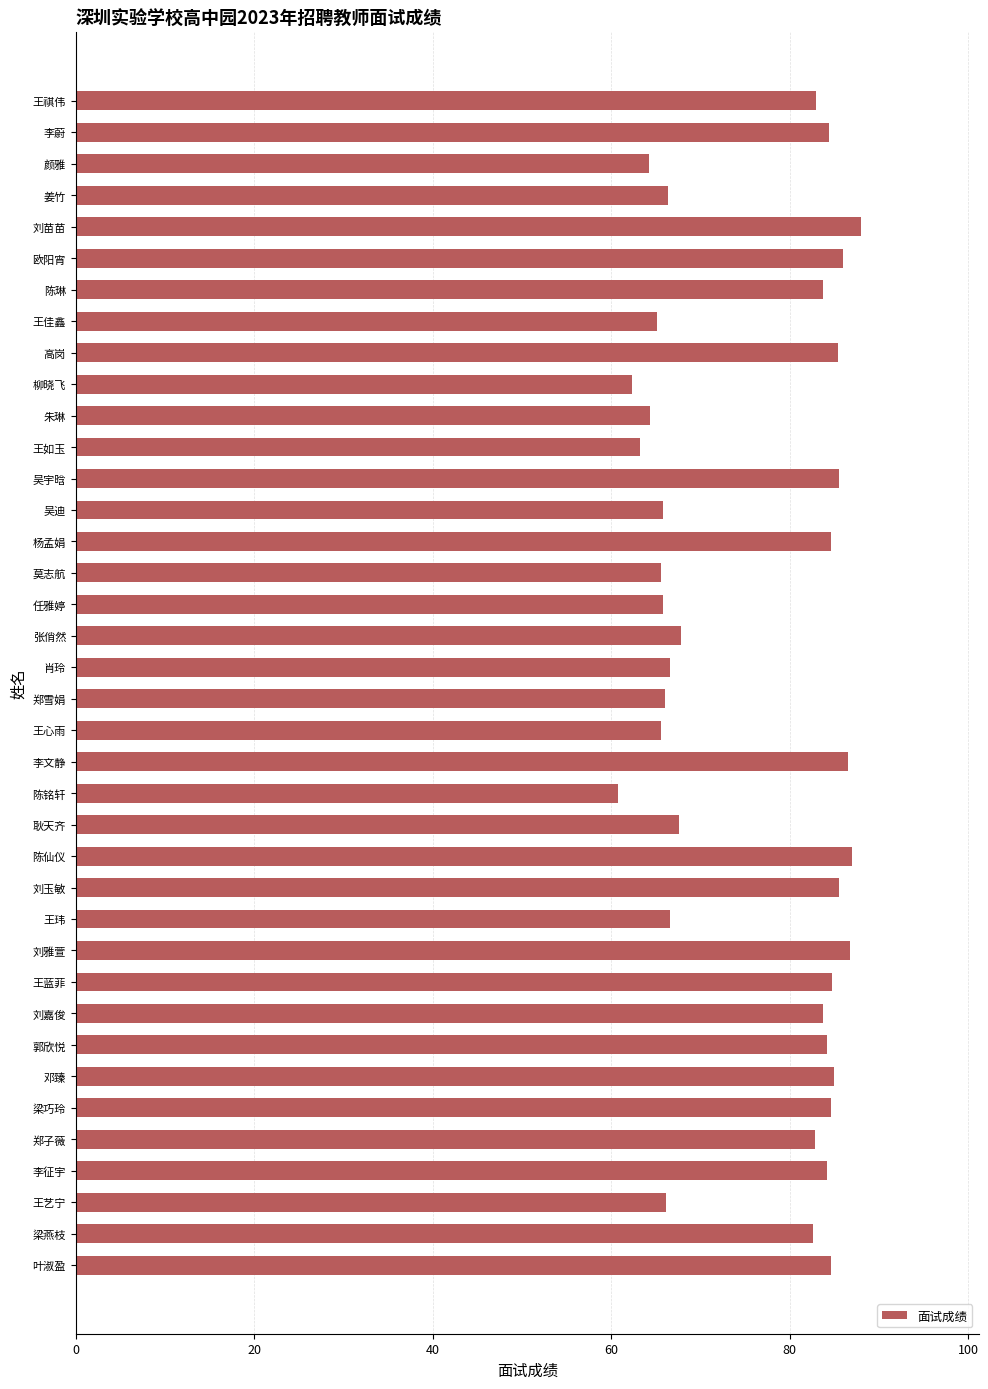

What is the sum of all values?

2893.6